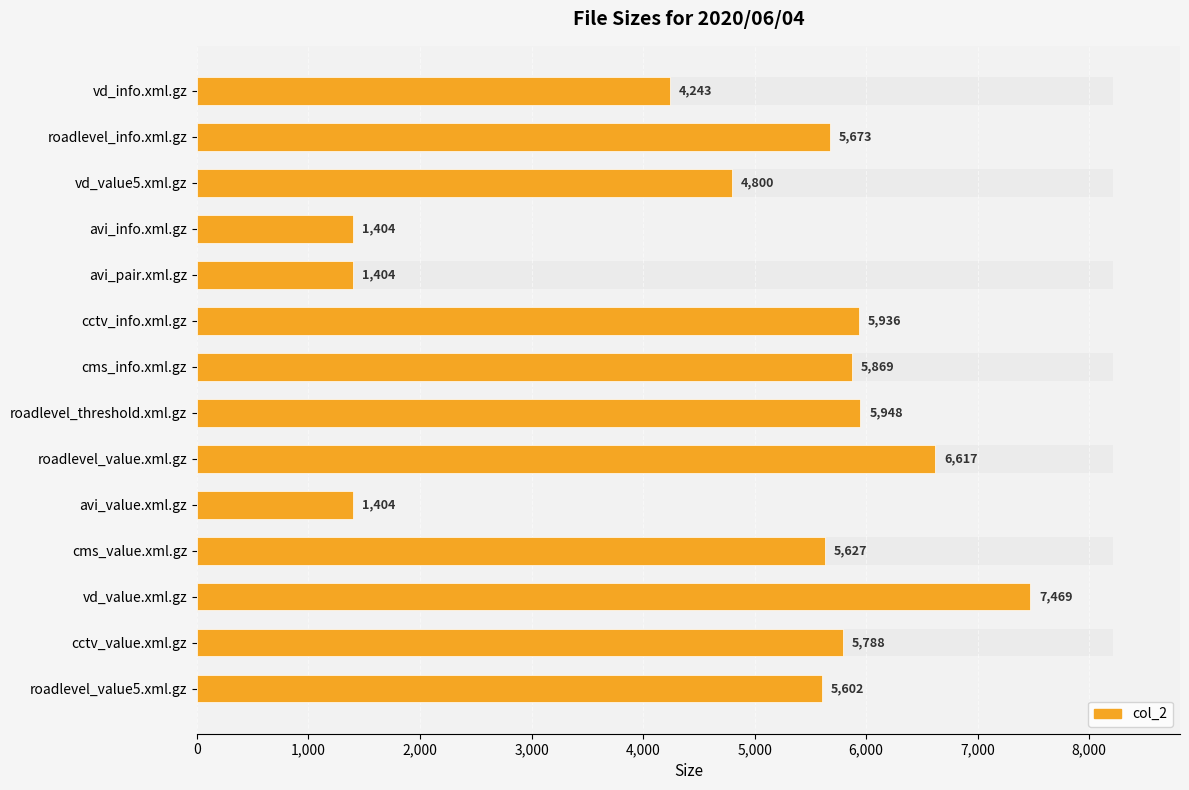

What is the average value?

4842